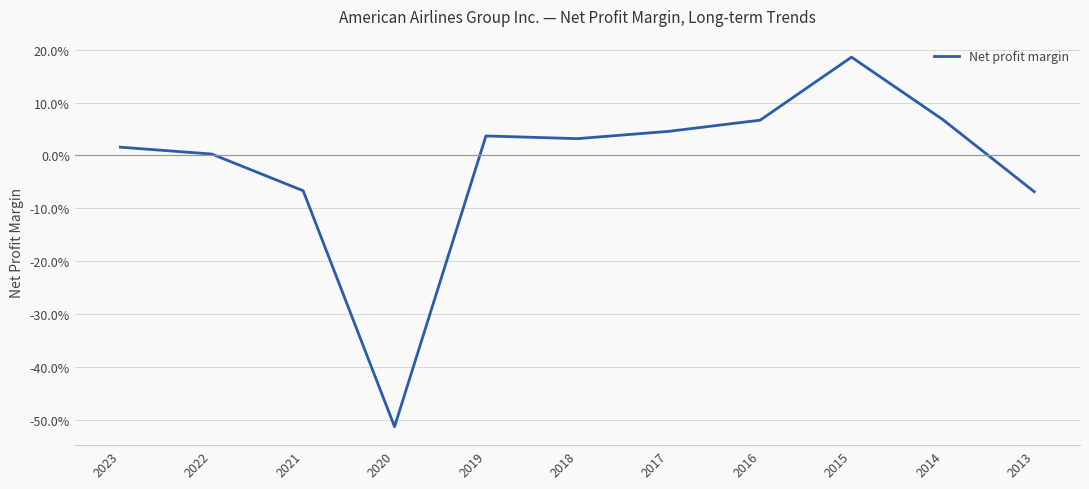

Does the chart display data point markers on the line(s)?

No